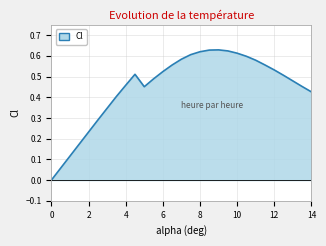

Does the chart display data point markers on the line(s)?

No